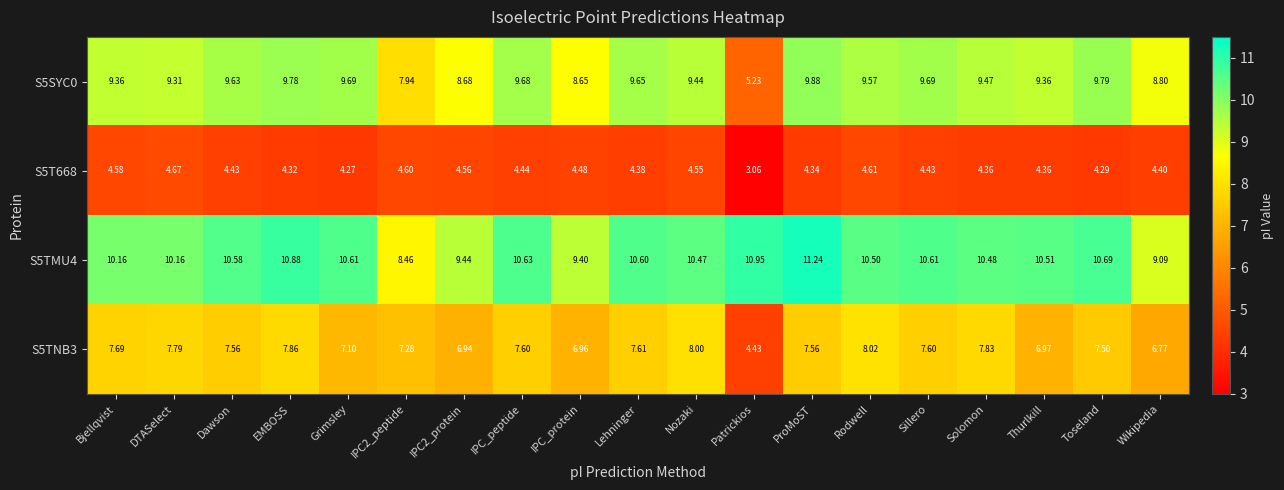

Which category has the highest value across all series?

ProMoST